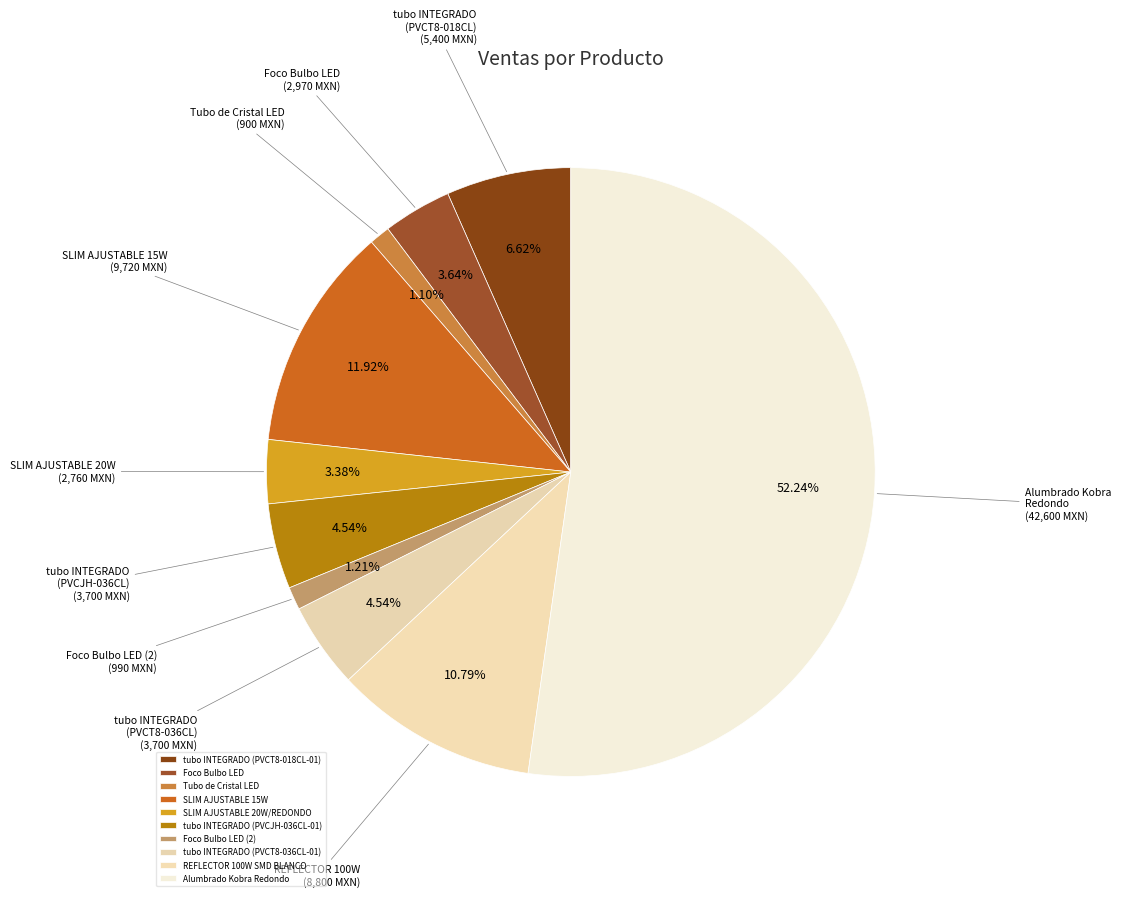

To the nearest percent, what is the difference between the tubo INTEGRADO (PVCT8-018CL-01) and REFLECTOR 100W SMD BLANCO slice percentages?

4%